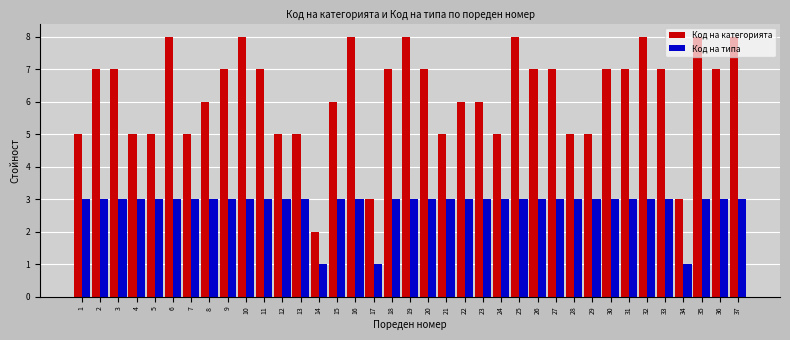

How many categories are shown in the chart?

37